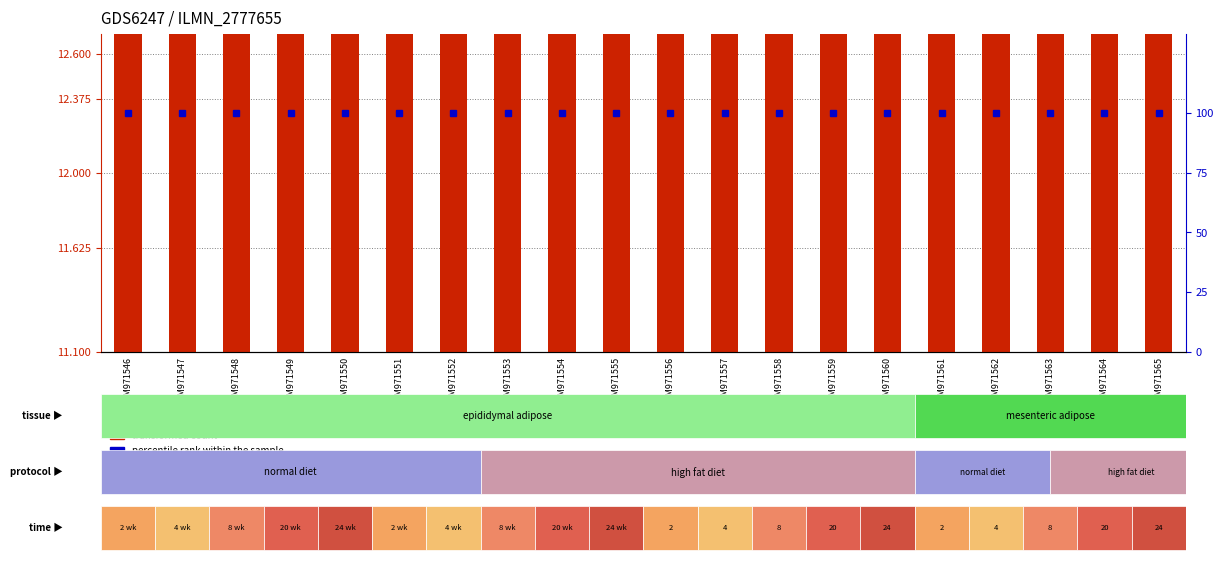

Count the number of categories in the chart.

20